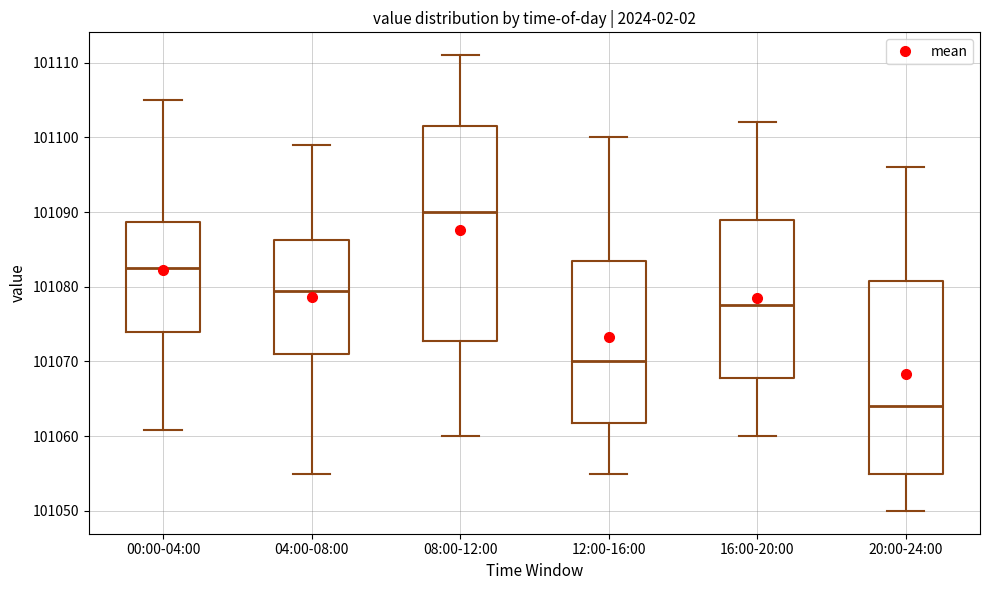

Which box's median line is the highest?

08:00-12:00